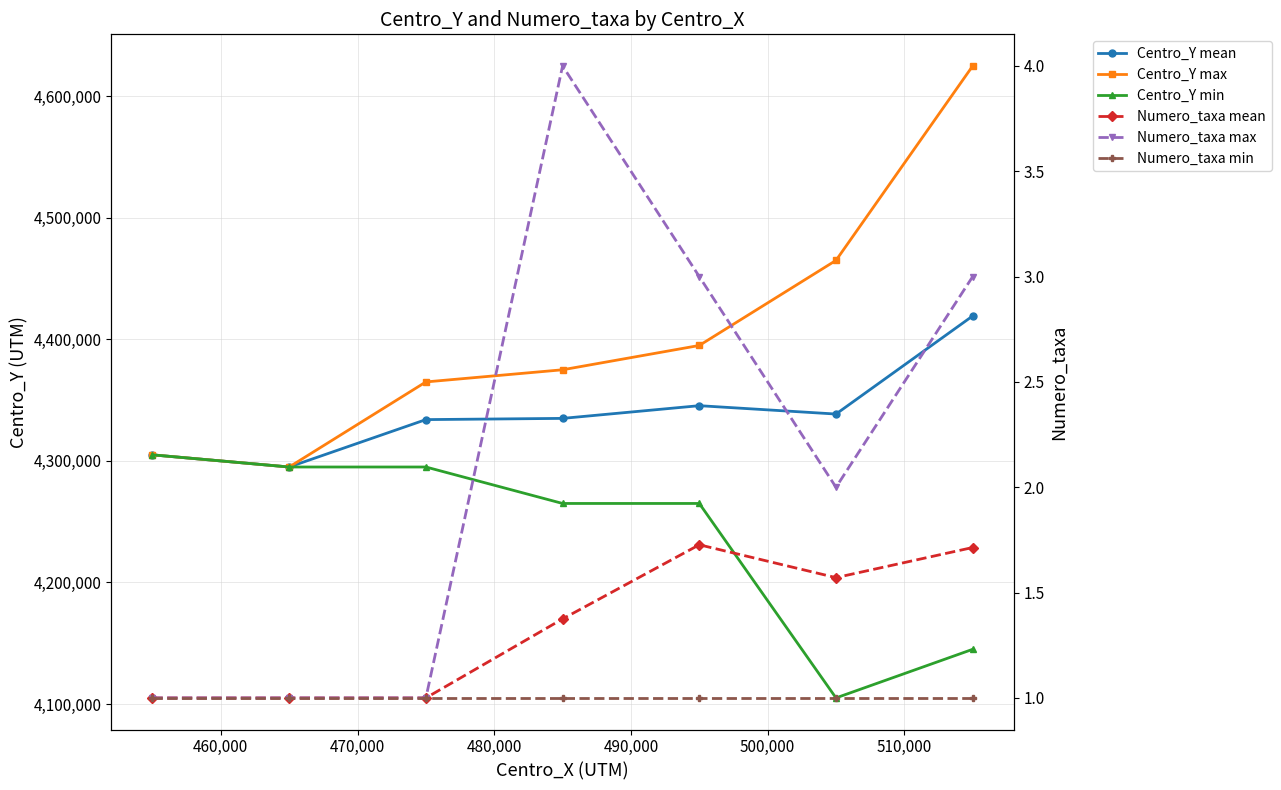

What is the difference between the maximum and minimum values in the Centro_Y mean series?

124285.7